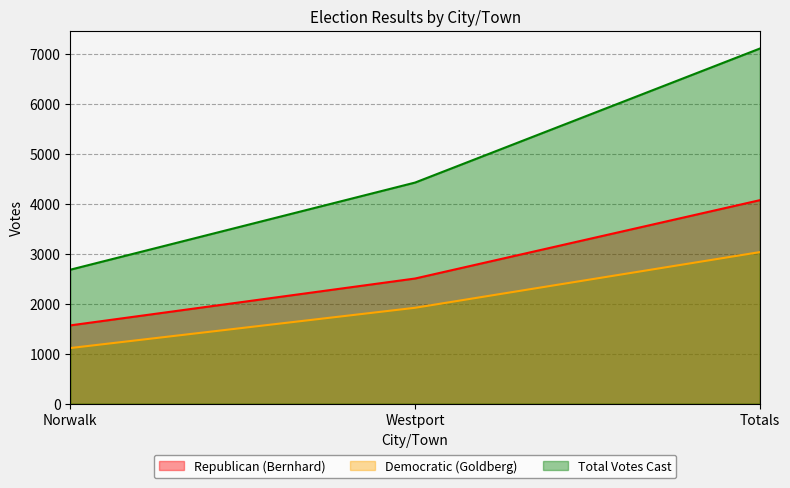

The Total Votes Cast series shows 4421 at Westport. True or false?

True